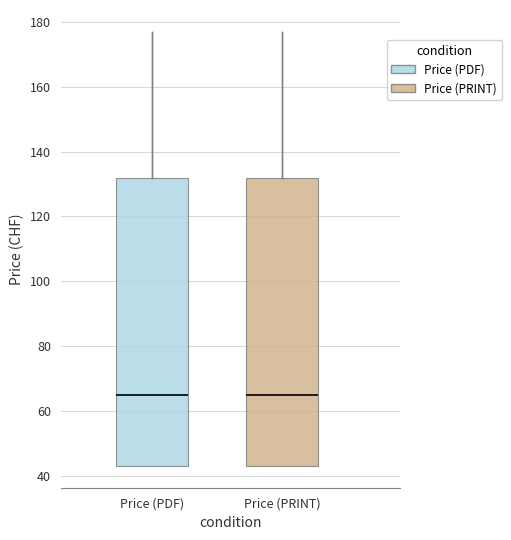

Where does the upper whisker of the box for Price (PRINT) end on the y-axis? The values are not printed on the chart, so give them approximately, as read against the axis.

178